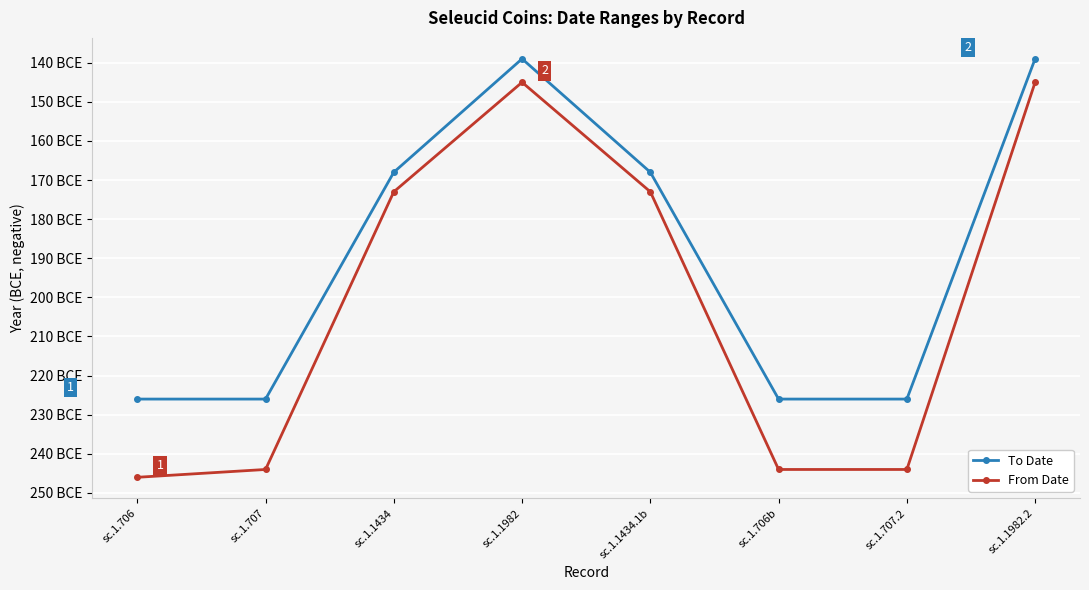

Which label corresponds to the smallest value in the chart?

sc.1.706